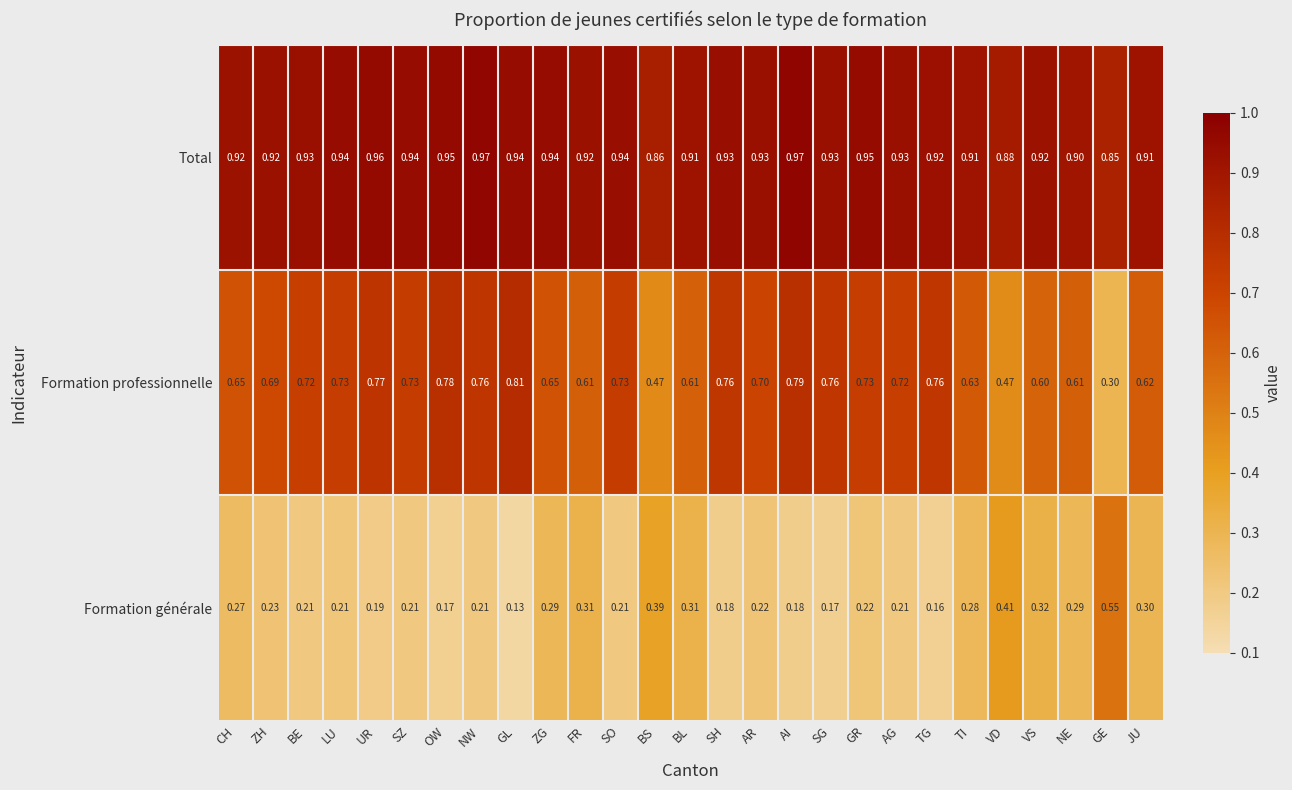

Which series has the widest spread of values?

Formation professionnelle